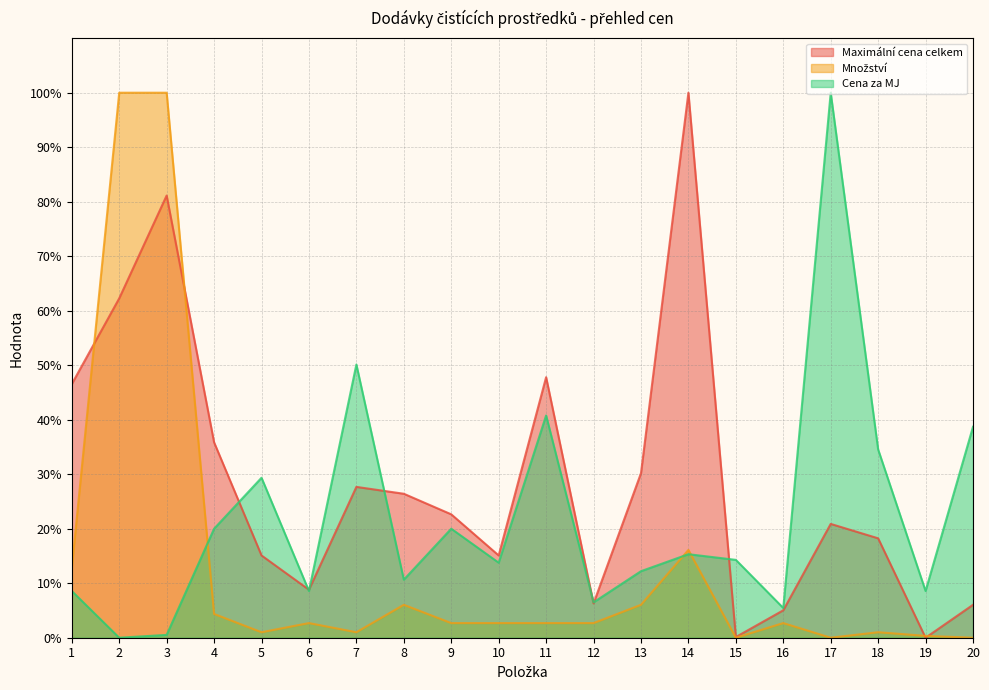

The Množství series shows 0.3 at 18. True or false?

False